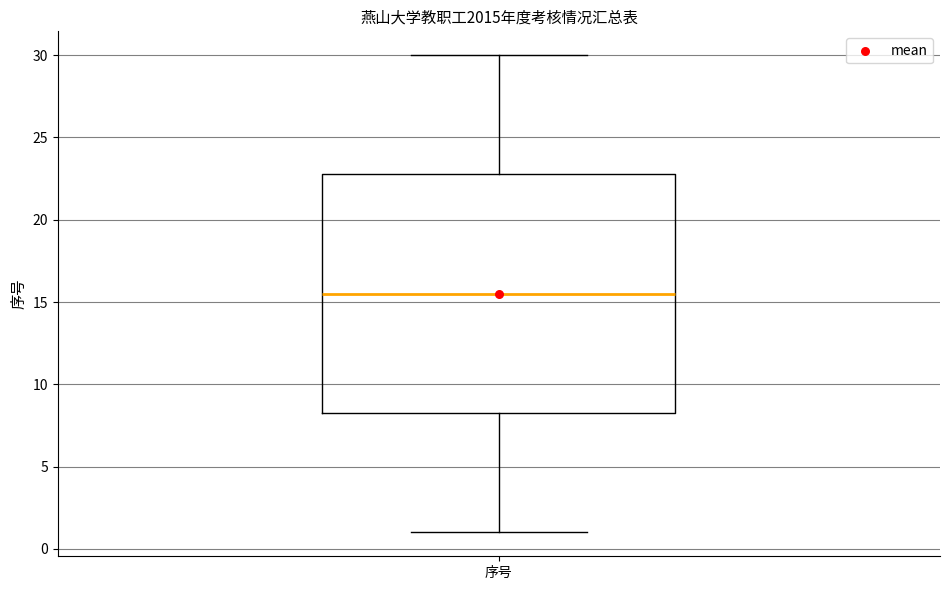

Transcribe this box plot: give where the median line is, the range the box spans, and where the two whiskers end, as read against the y-axis. The values are not printed on the chart, so give them approximately, as read against the axis.

median 15.5, box 8.5 to 23.0, whiskers 1.0 to 30.0